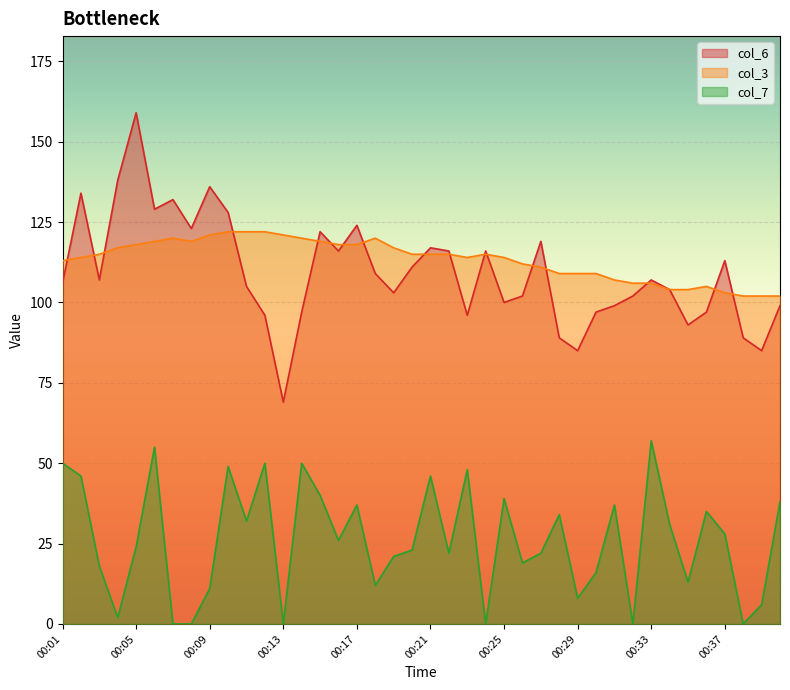

What is the value of the col_3 point at the 12th from the left?

122